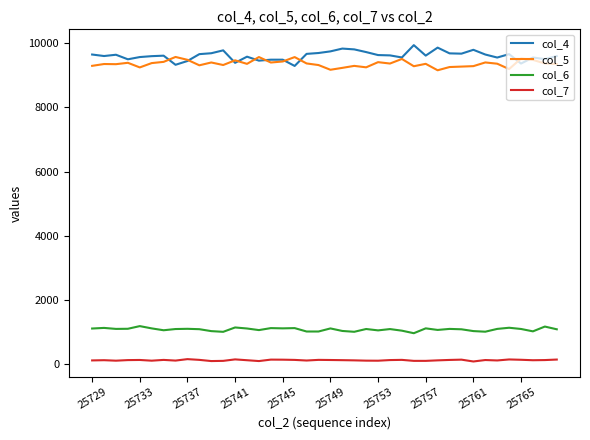

Which series has the largest range (max minus min)?

col_4